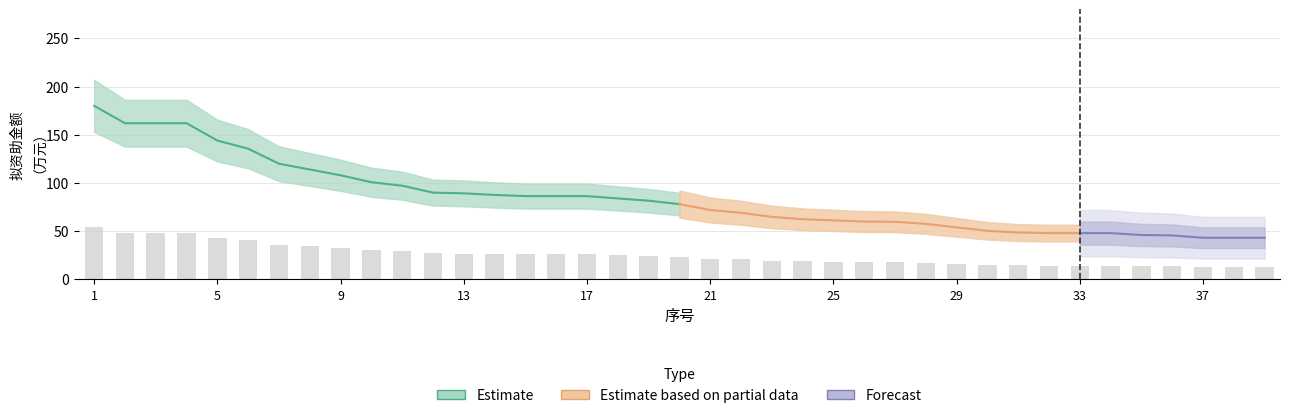

At which label is the value closest to 33?

9